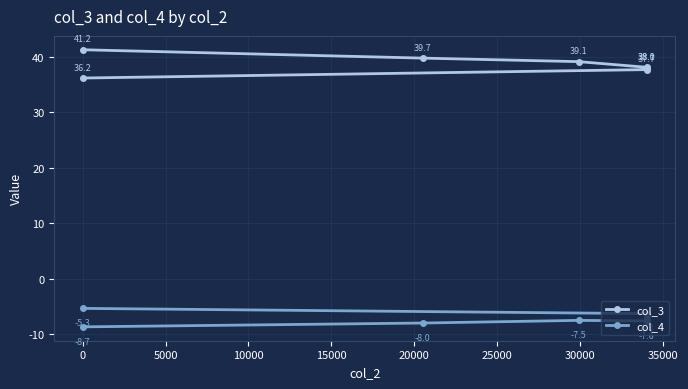

What is the total value across all series at 0?

30.8